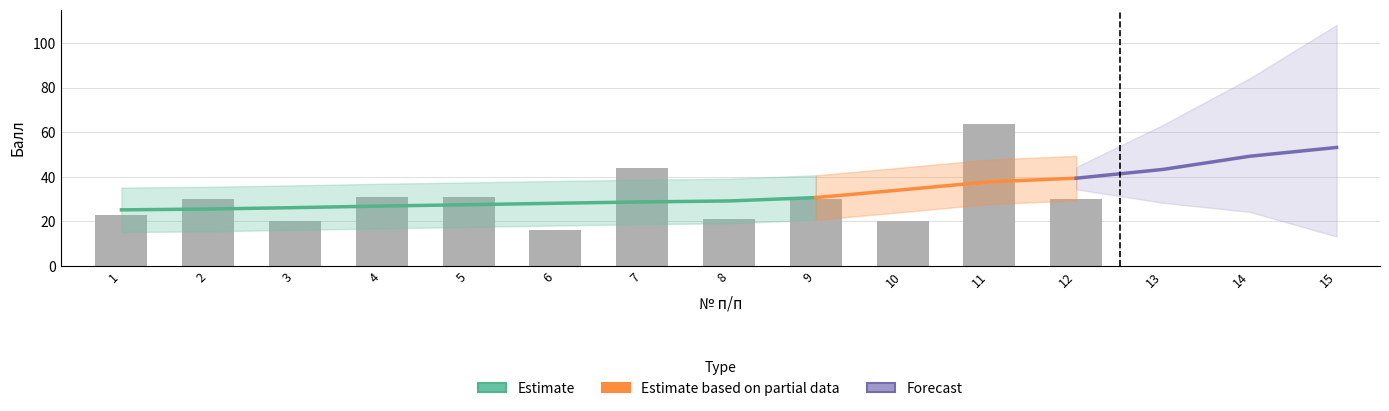

What is the change in value from 2 to 4?

+1